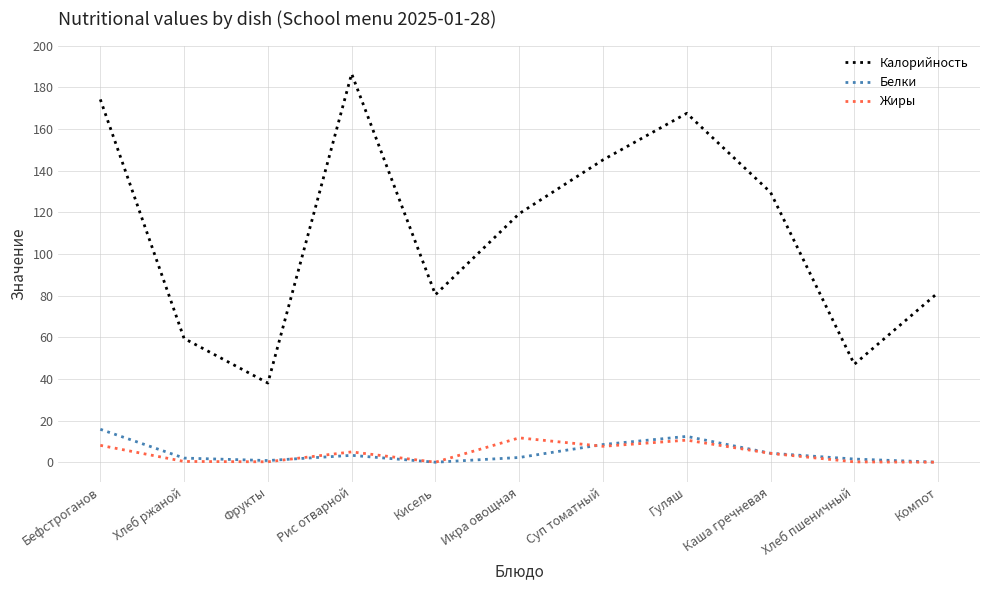

In Жиры, how many points are higher than both neighbors (excluding endpoints)?

3